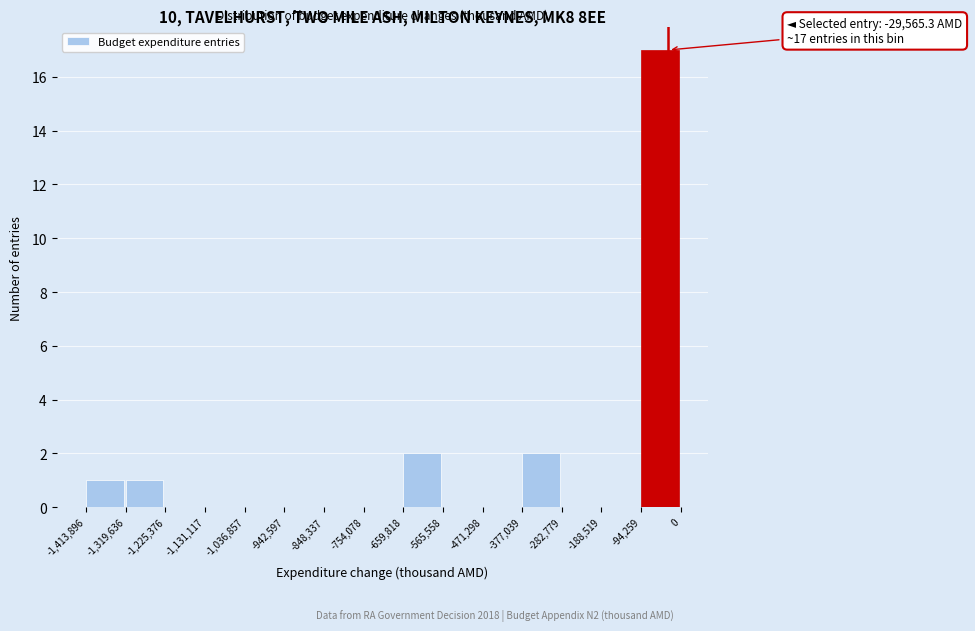

Over which range of the x-axis is the bar tallest?

-94,259 to 0